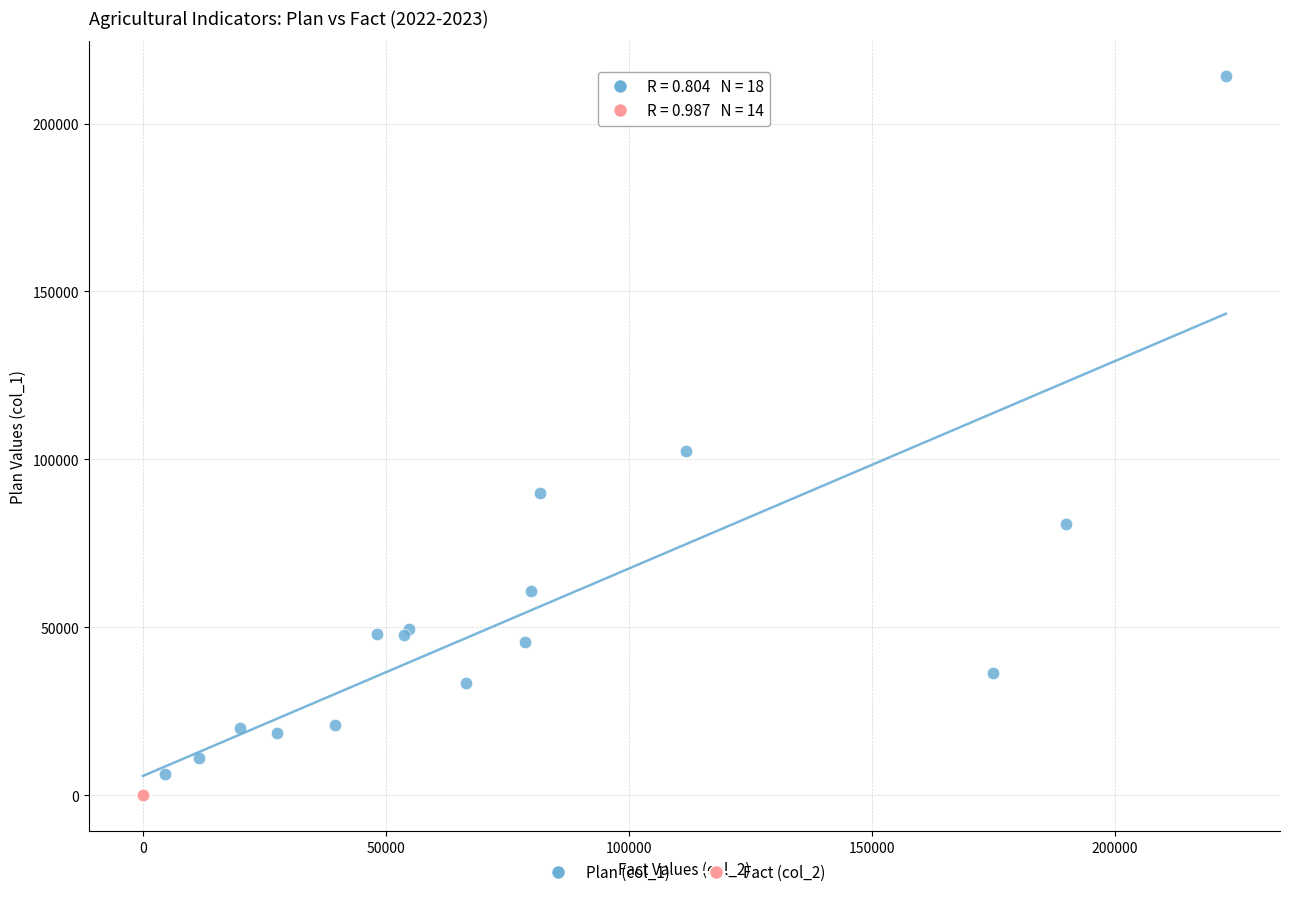

Which series has the largest Y range (max minus min)?

Plan (col_1)